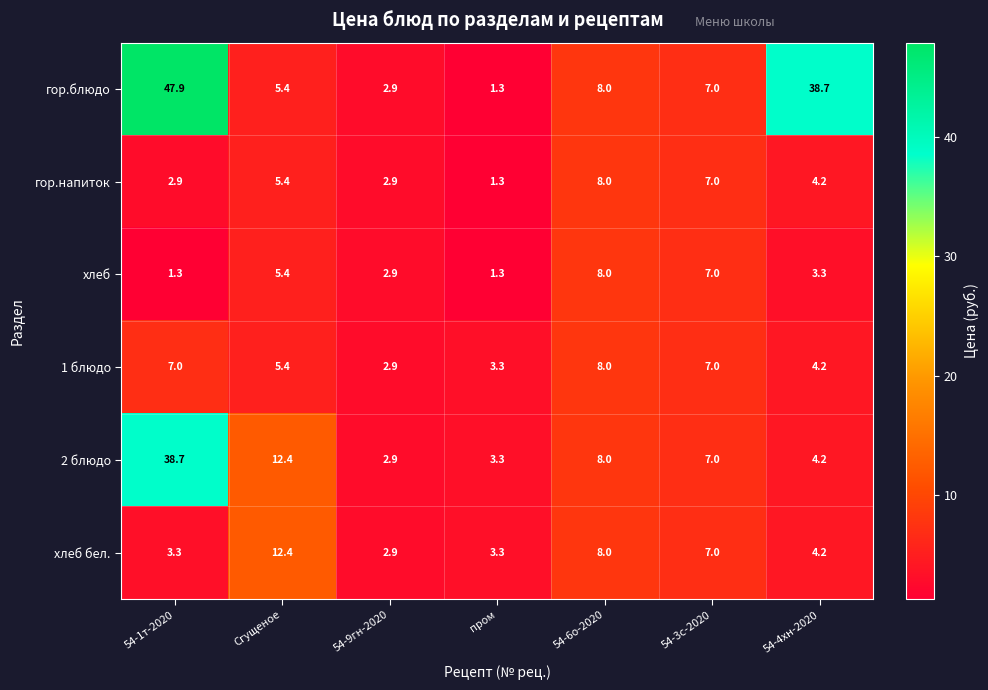

At which label is гор.напиток closest to 4?

54-4хн-2020